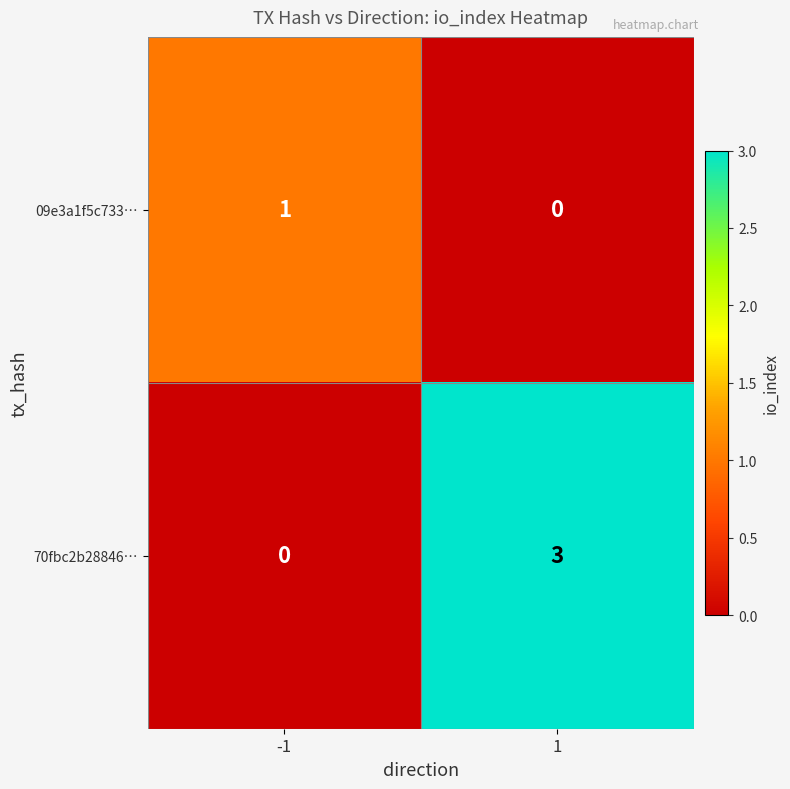

Reading right to left, transcribe all the data shown in this chart.

09e3a1f5c733…: 0	1
70fbc2b28846…: 3	0